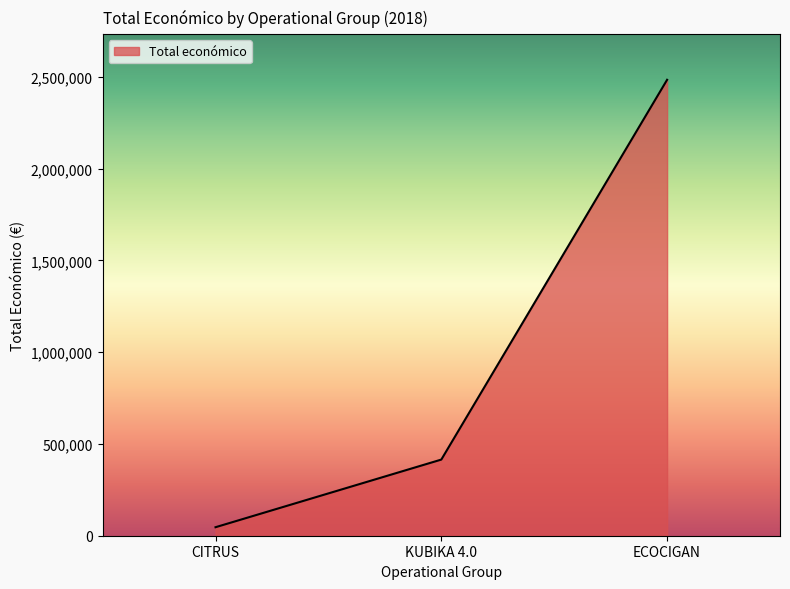

What is the ratio of the value at KUBIKA 4.0 to the value at CITRUS?

9.0